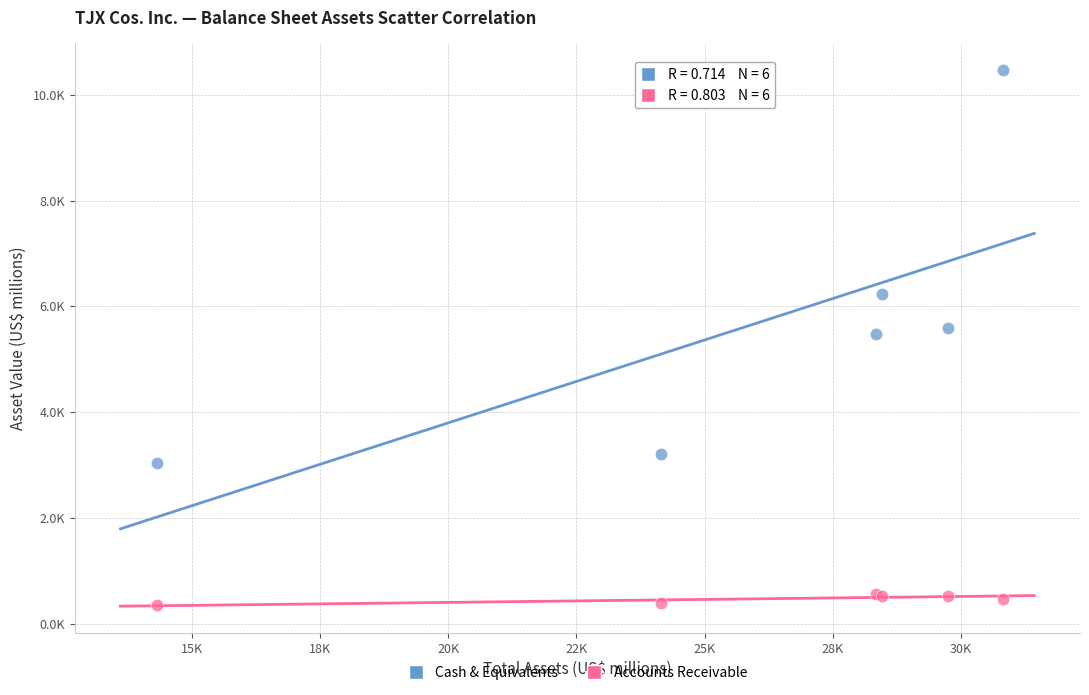

What are all the series names shown in the legend?

Cash & Equivalents, Accounts Receivable